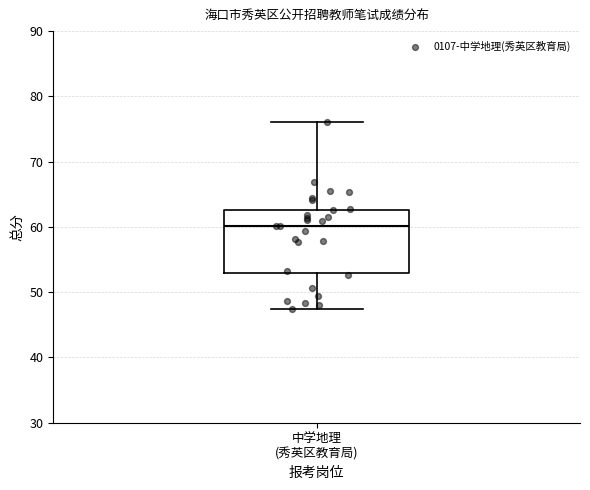

Transcribe this box plot: give where the median line is, the range the box spans, and where the two whiskers end, as read against the y-axis. The values are not printed on the chart, so give them approximately, as read against the axis.

median 60, box 53 to 63, whiskers 47 to 76